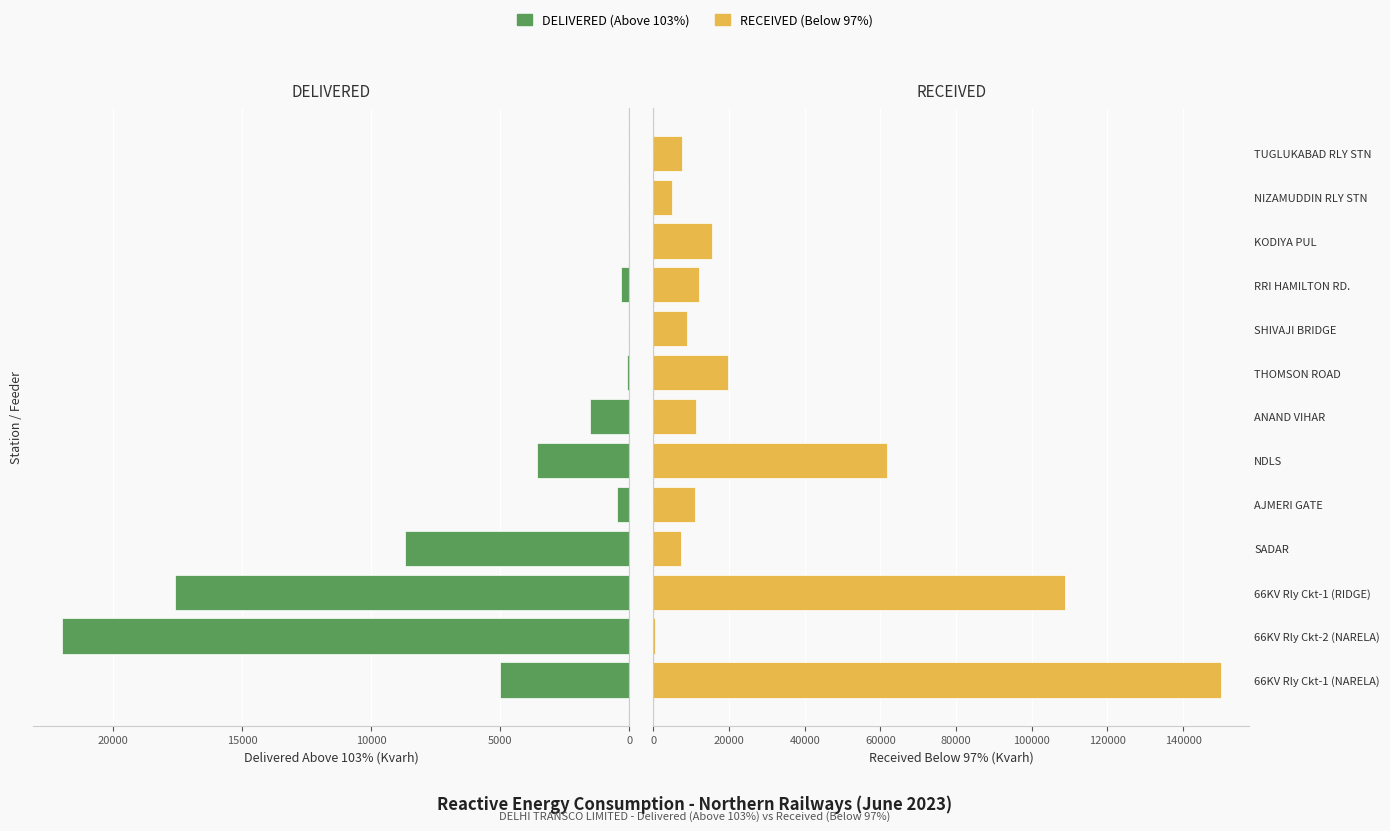

What are all the series names shown in the legend?

DELIVERED (Above 103%), RECEIVED (Below 97%)